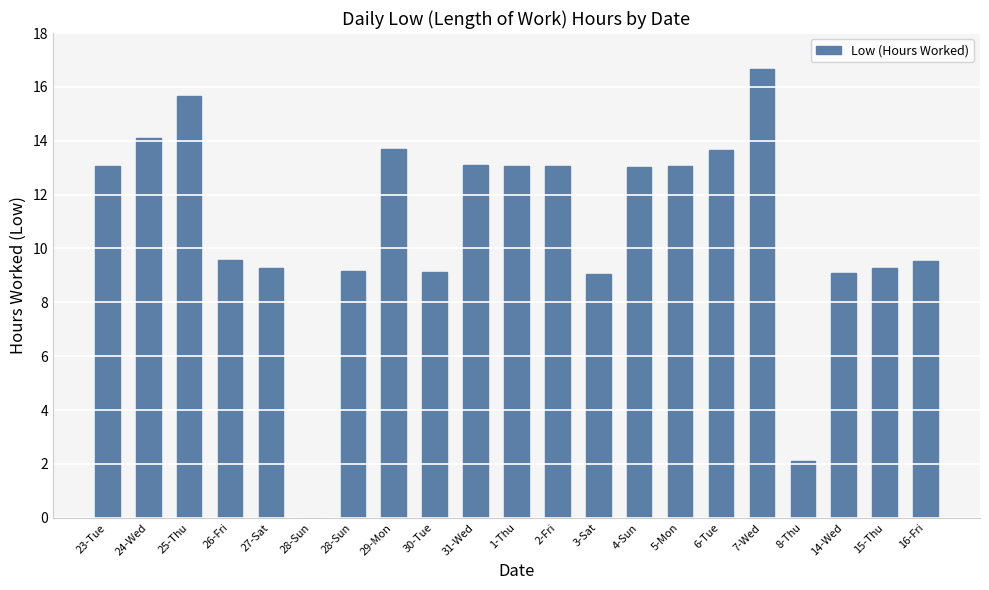

The chart shows a value of 23.0 at 4-Sun. True or false?

False